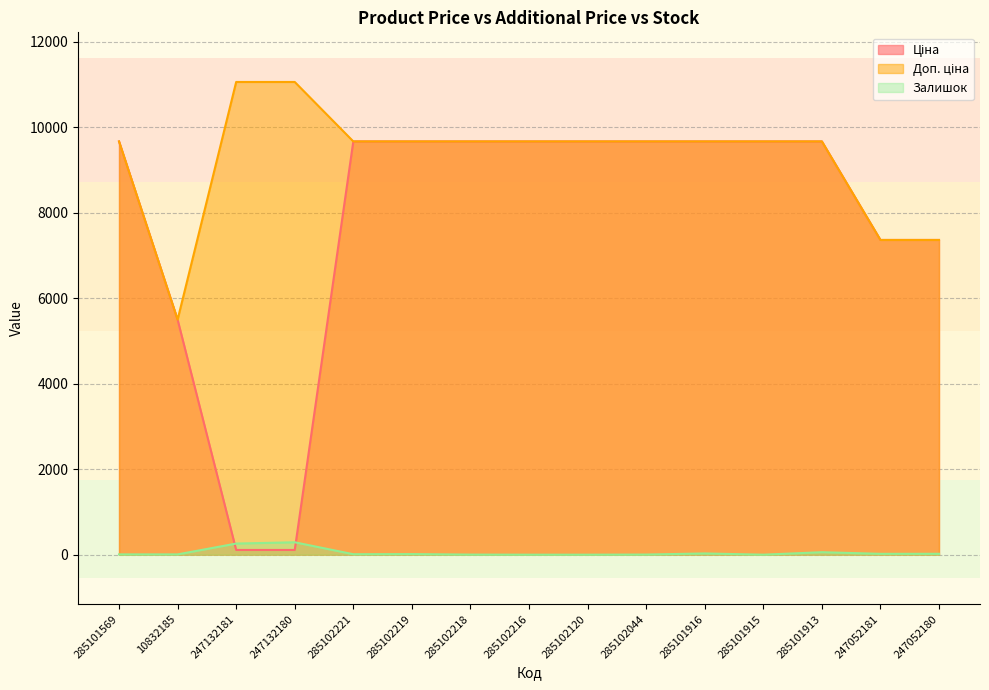

How many series are shown in this chart?

3